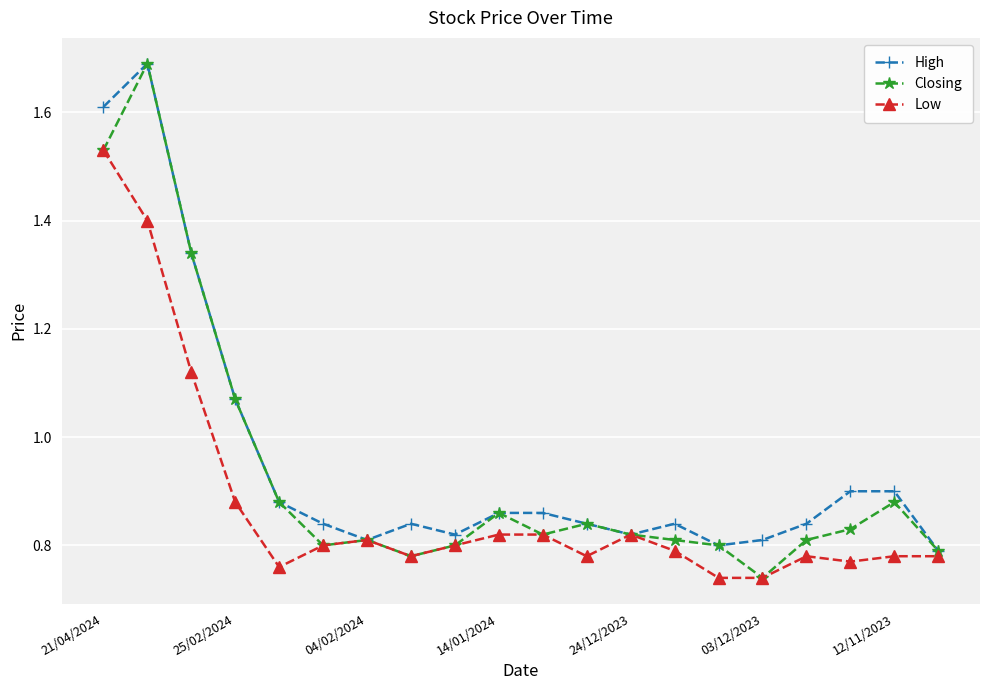

What is the highest value of the High series?

1.7